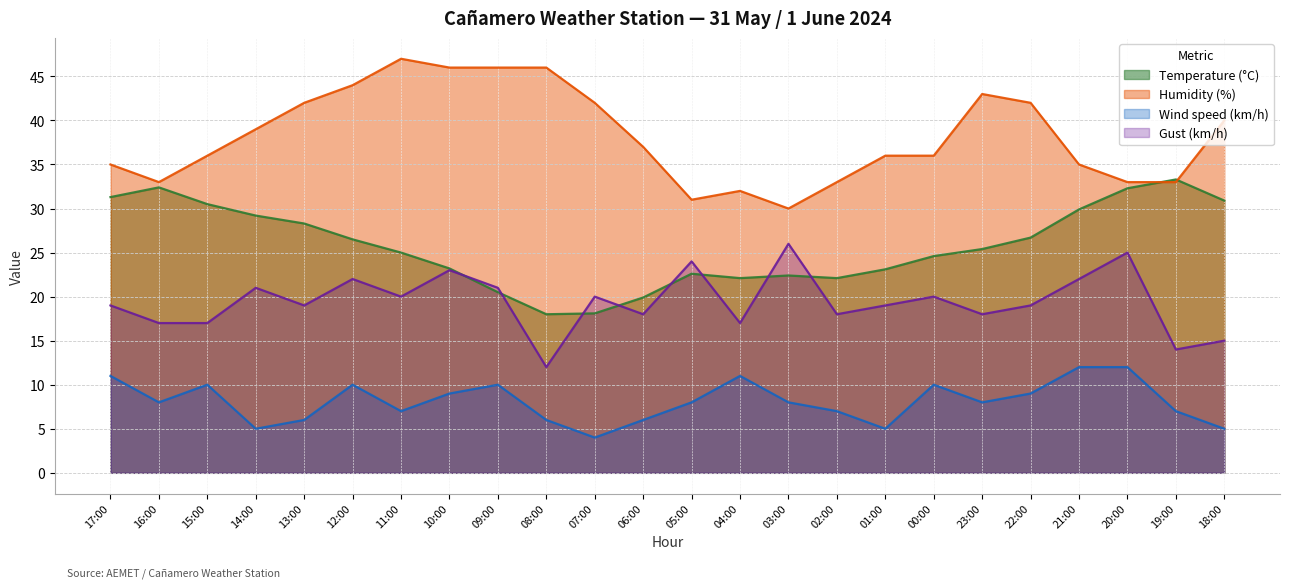

What is the label of the 13th point from the right?

06:00